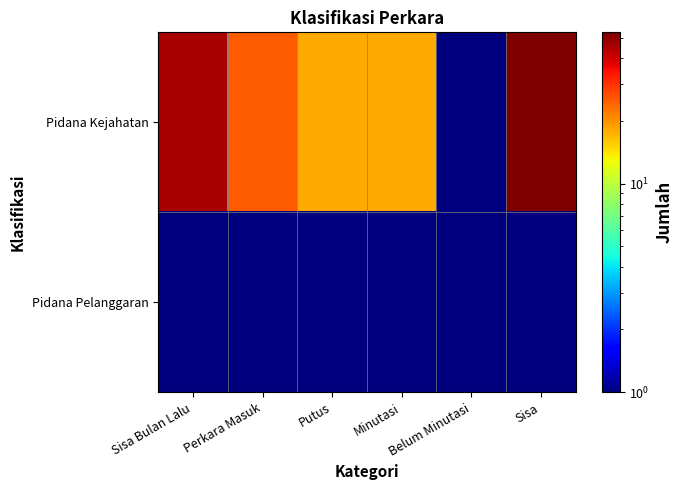

How many data points does each series have?

6